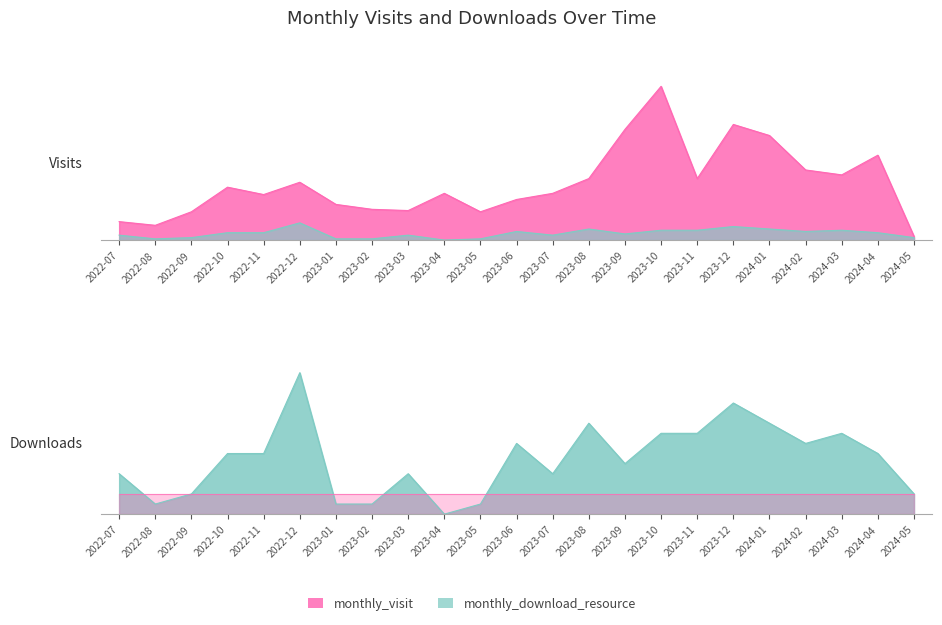

Is it true that monthly_download_resource equals 8 at 2023-11?

True